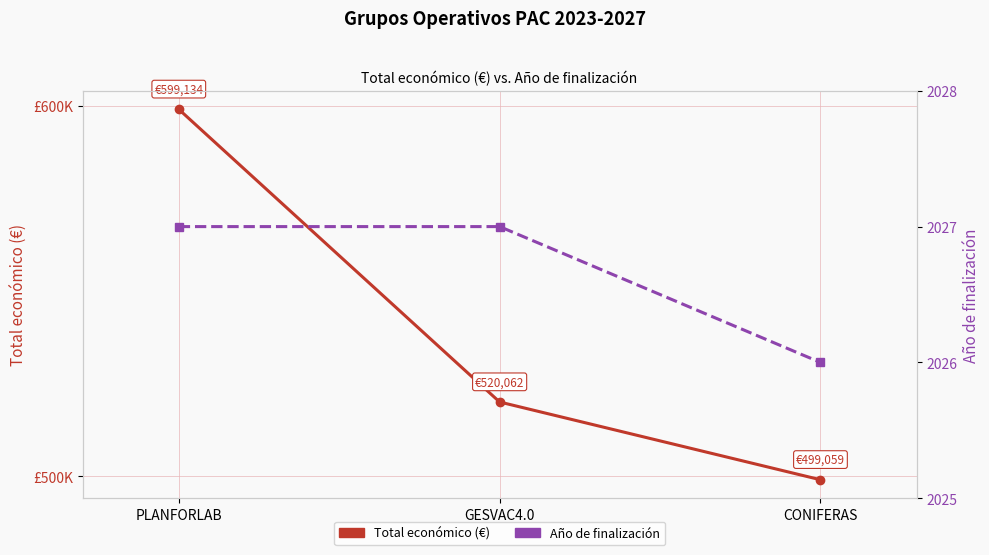

What is the highest value of the Total económico (€) series?

599134